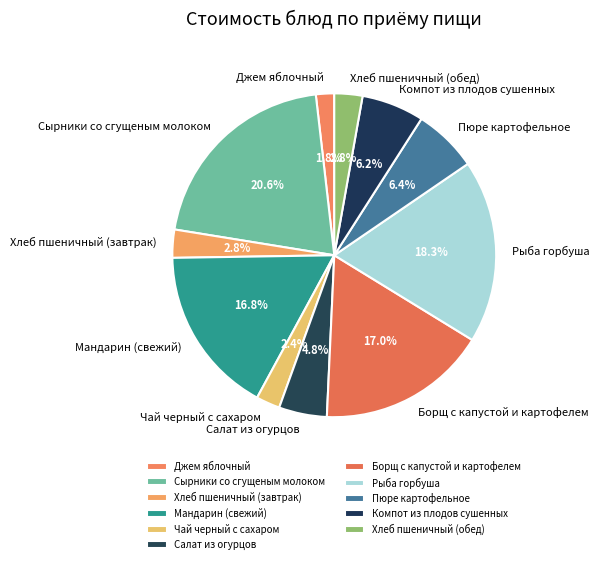

To the nearest percent, what is the difference between the largest and smallest slice percentages?

19%